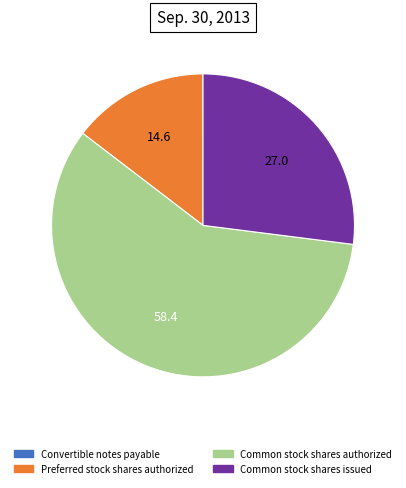

Is it true that Preferred stock shares authorized is 3% of the pie?

False